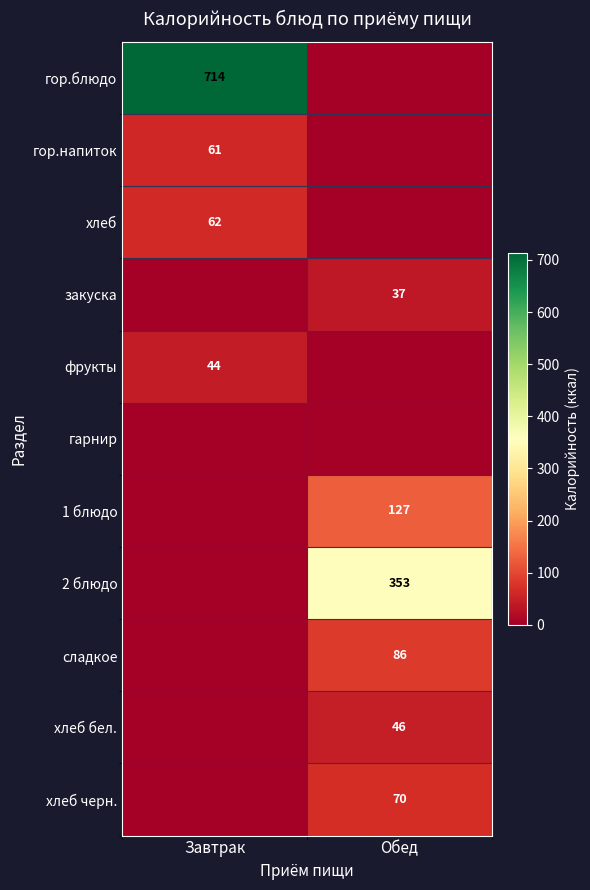

The value of хлеб at Завтрак is 62. True or false?

True